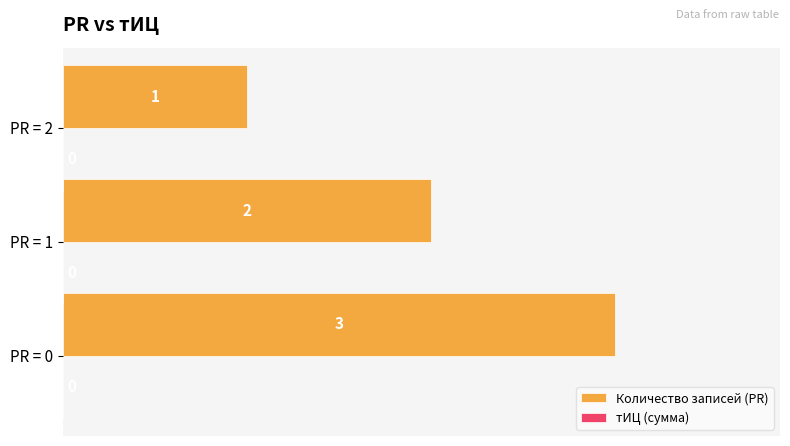

What is the sum of all values?

6